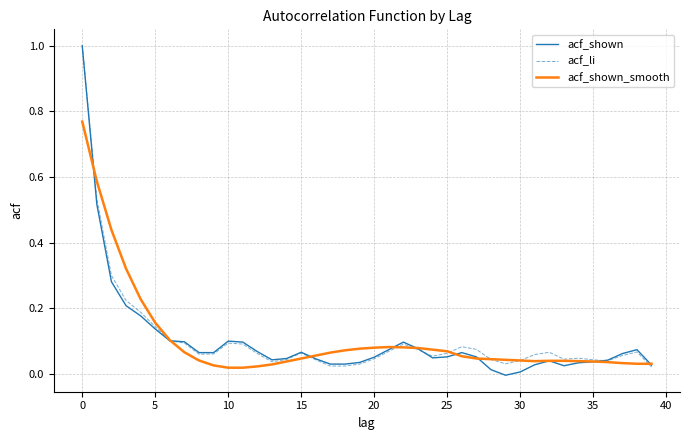

Does the chart display data point markers on the line(s)?

No